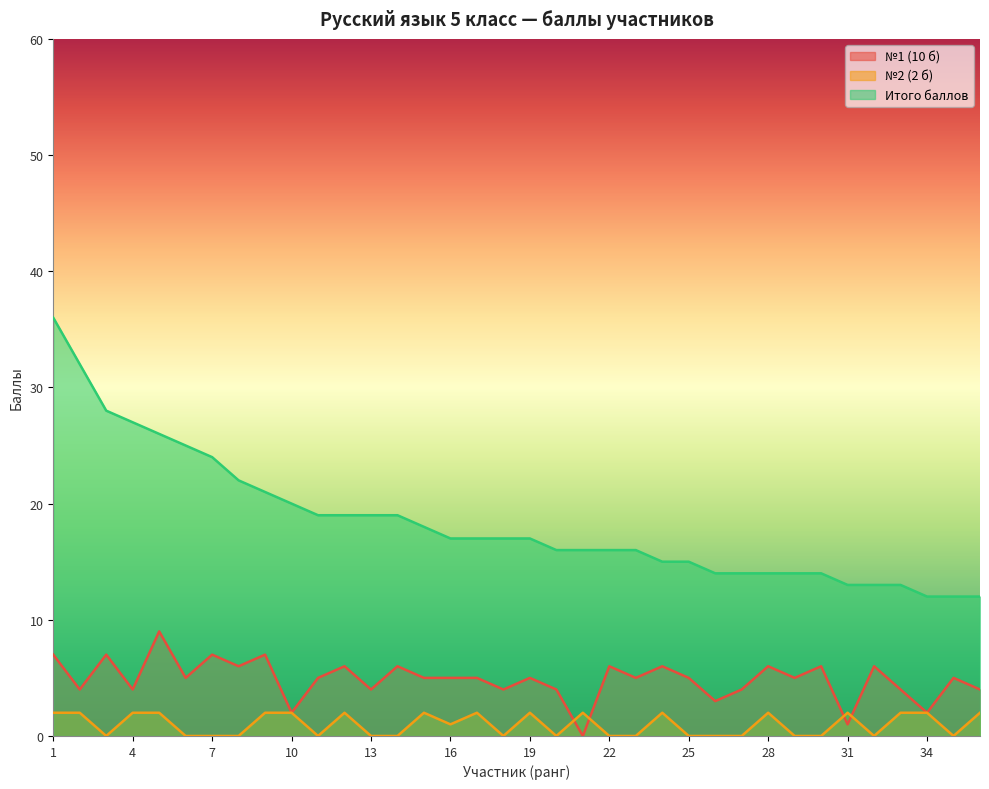

Is the value of Итого баллов at 17 greater than the value of №1 (10 б) at 36?

Yes